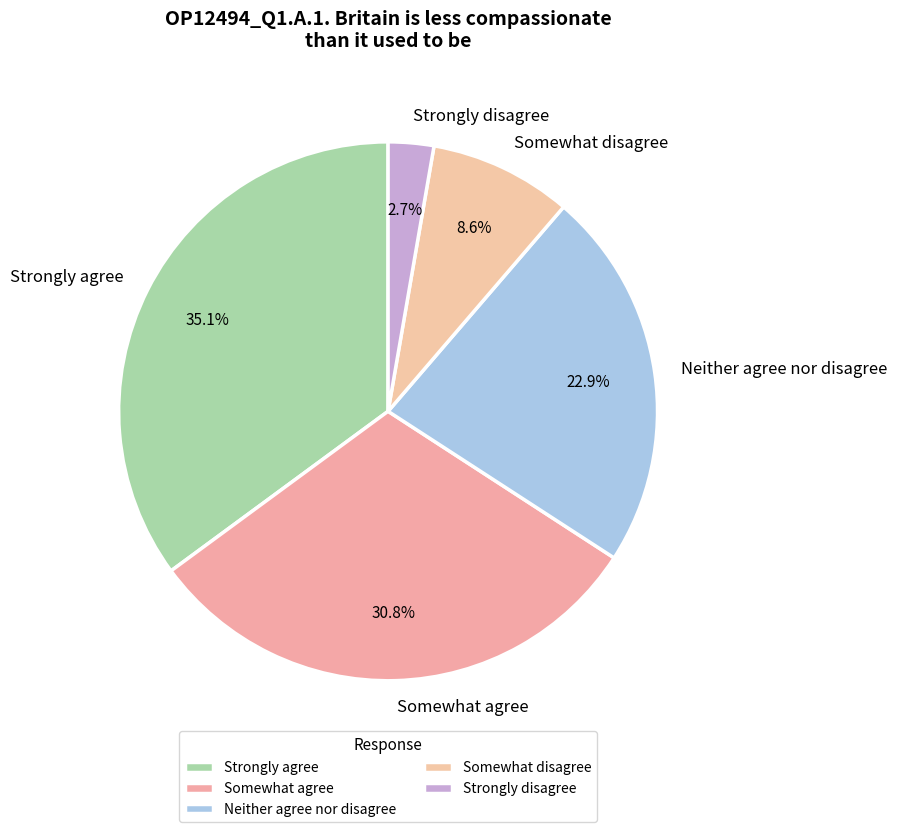

Between Somewhat disagree and Strongly disagree, which is larger?

Somewhat disagree